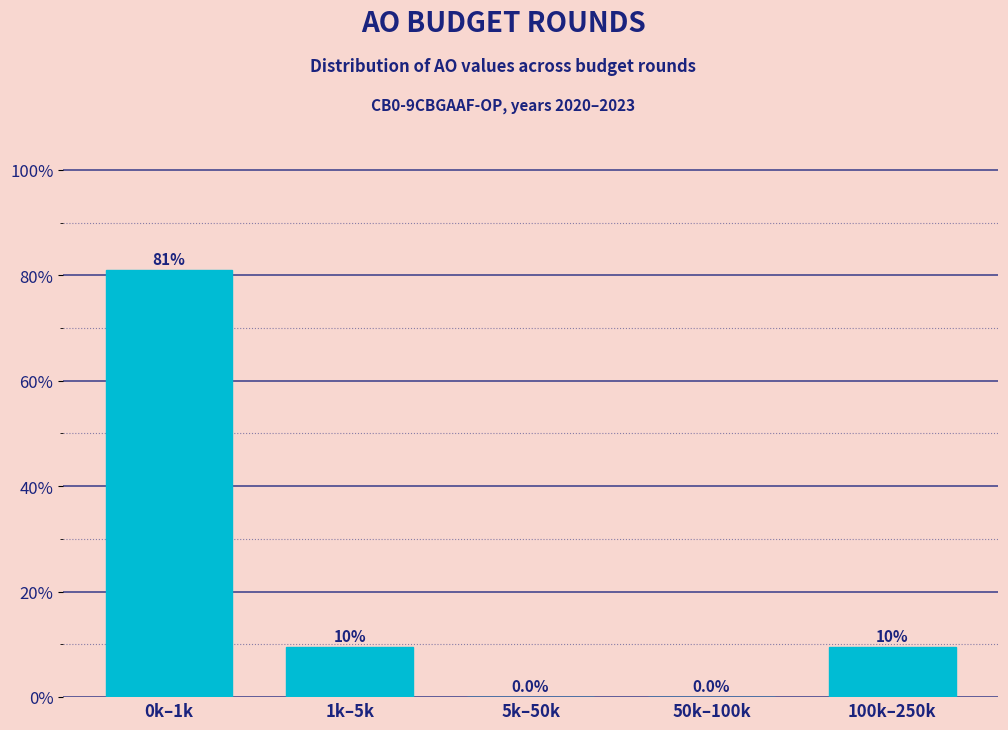

Reading left to right, transcribe all the data shown in this chart.

0k–1k=81.0	1k–5k=9.5	5k–50k=0.0	50k–100k=0.0	100k–250k=9.5